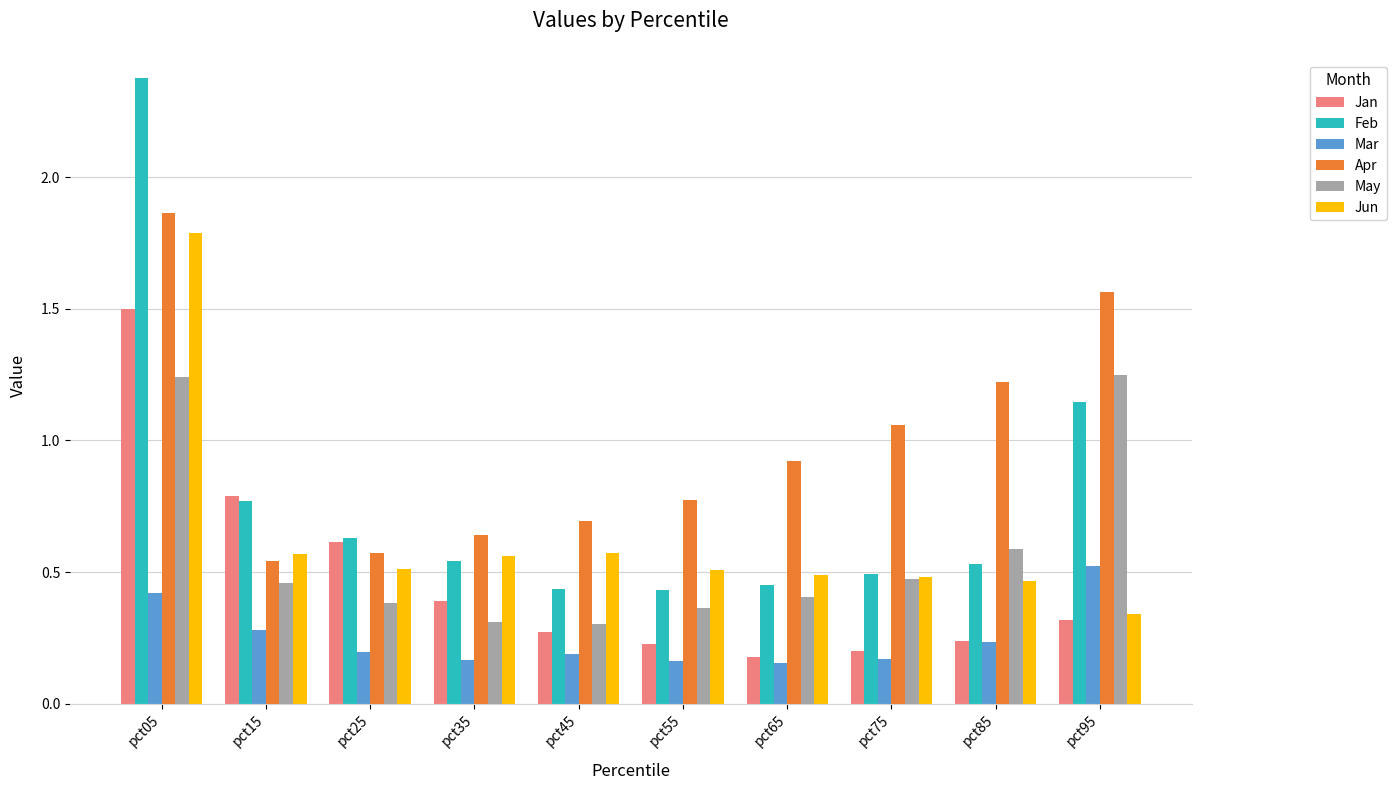

True or false: Mar has a value of 0.2 at pct05.

False